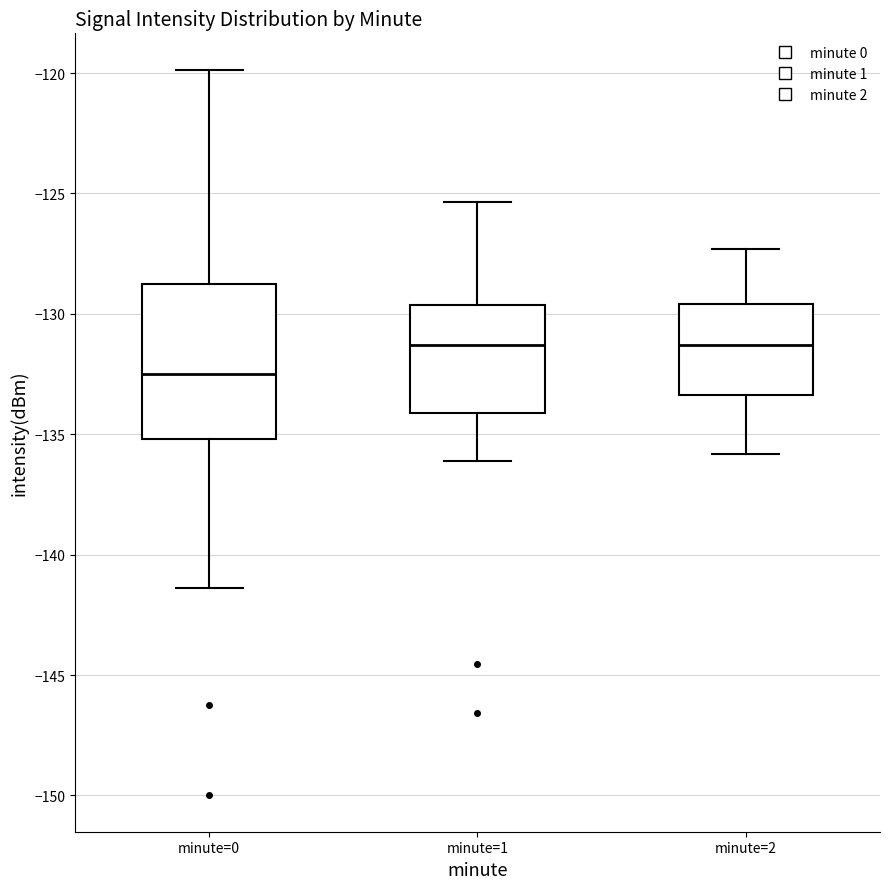

Reading left to right, transcribe this box plot: for each box, give where its median line is, the range the box spans, and where its two whiskers end, as read against the y-axis. The values are not printed on the chart, so give them approximately, as read against the axis.

minute=0: median -132.5, box -135.0 to -129.0, whiskers -141.5 to -120.0
minute=1: median -131.5, box -134.0 to -129.5, whiskers -136.0 to -125.5
minute=2: median -131.5, box -133.5 to -129.5, whiskers -136.0 to -127.5